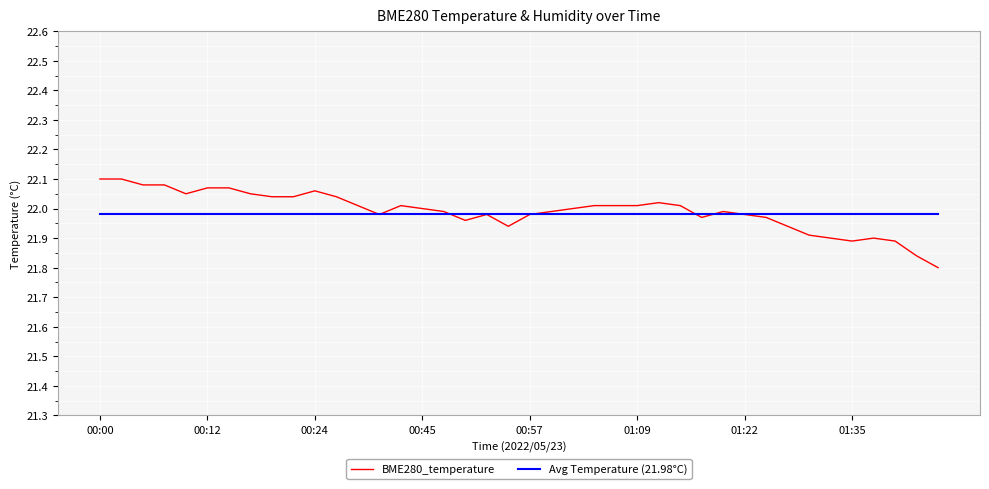

Rank the series by their maximum value, from lowest to highest.

Avg Temperature (21.98°C), BME280_temperature